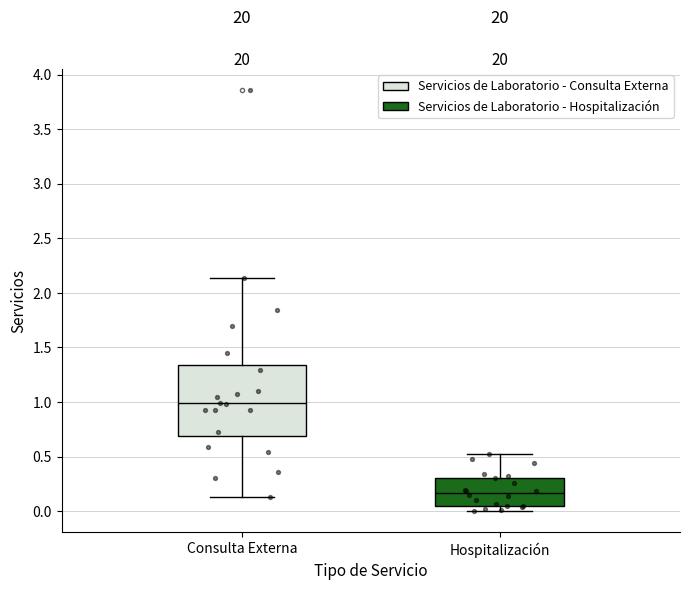

Which box's median line is the lowest?

Hospitalización